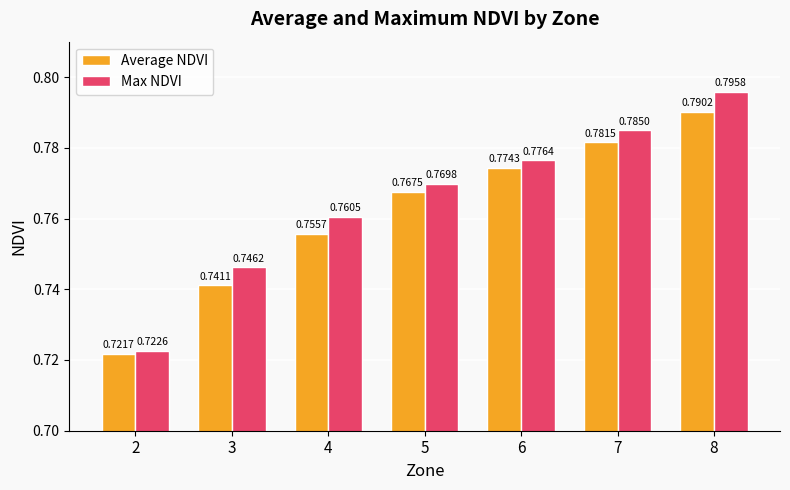

What is the sum of all Max NDVI values?

5.4